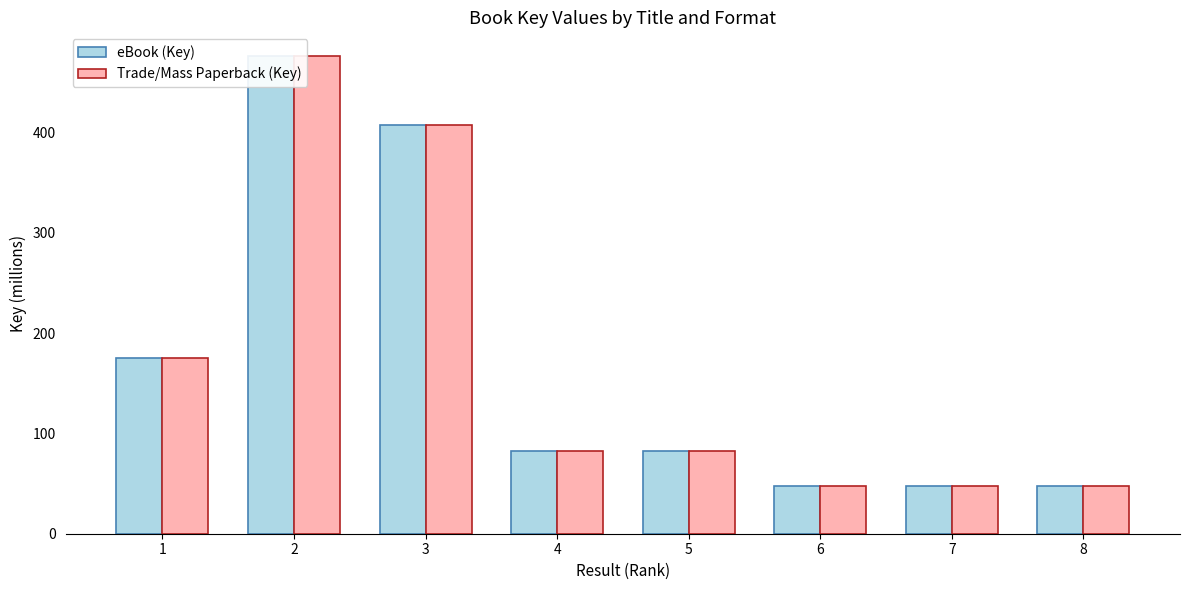

Reading left to right, transcribe all the data shown in this chart.

eBook (Key): 1=174.7	2=476.0	3=407.0	4=82.1	5=82.1	6=47.4	7=47.4	8=47.4
Trade/Mass Paperback (Key): 1=174.7	2=476.0	3=407.0	4=82.1	5=82.1	6=47.4	7=47.4	8=47.4